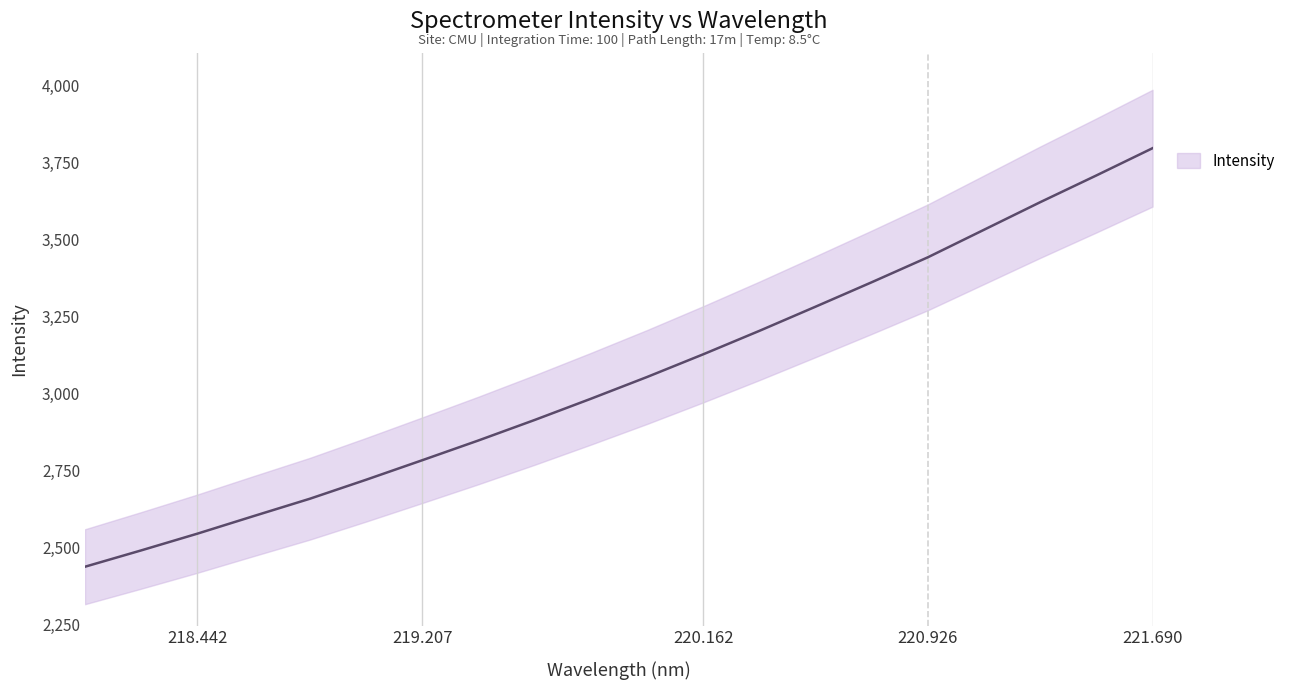

Is it true that the value at 220.926 is 5334.6?

False